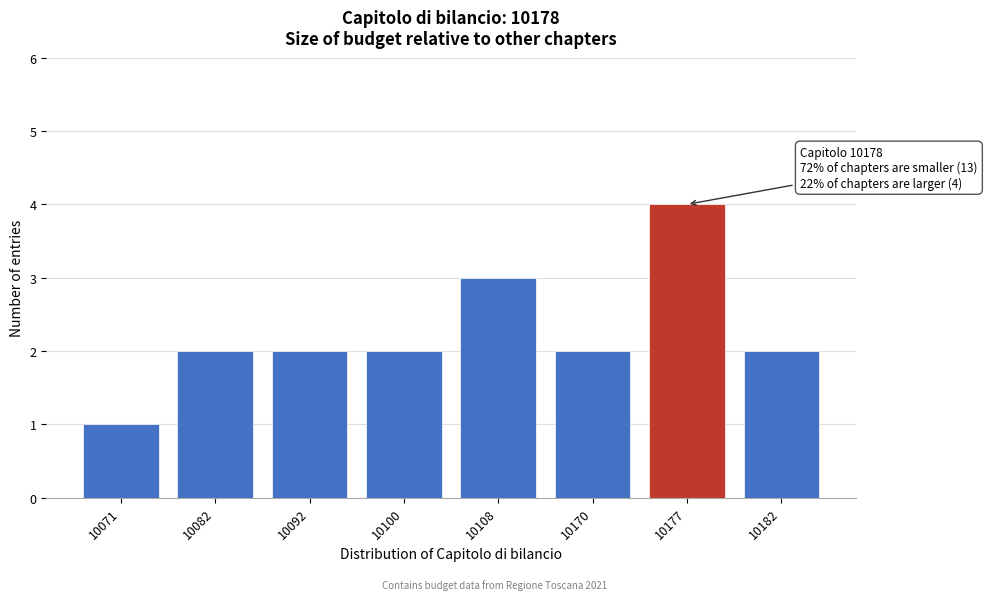

Reading left to right, transcribe all the data shown in this chart.

1	2	2	2	3	2	4	2